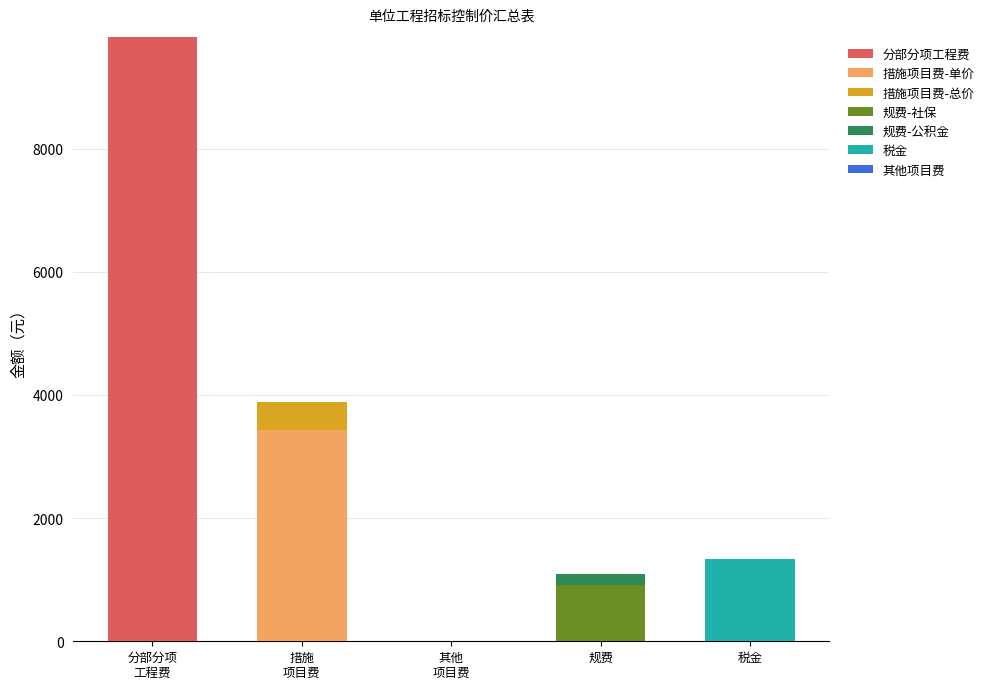

The 分部分项工程费 series shows -5351.9 at 规费. True or false?

False